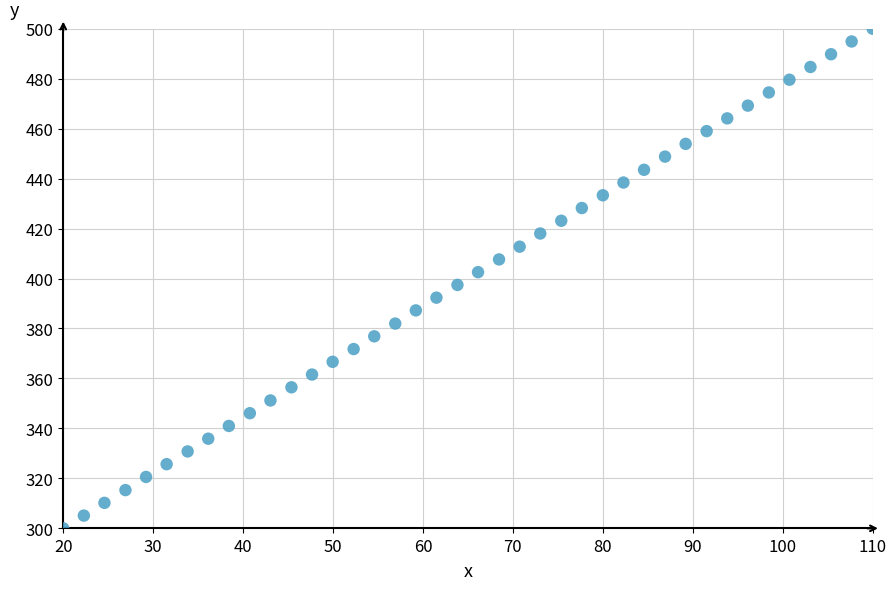

What is the range of Y values (max minus min)?

200.0